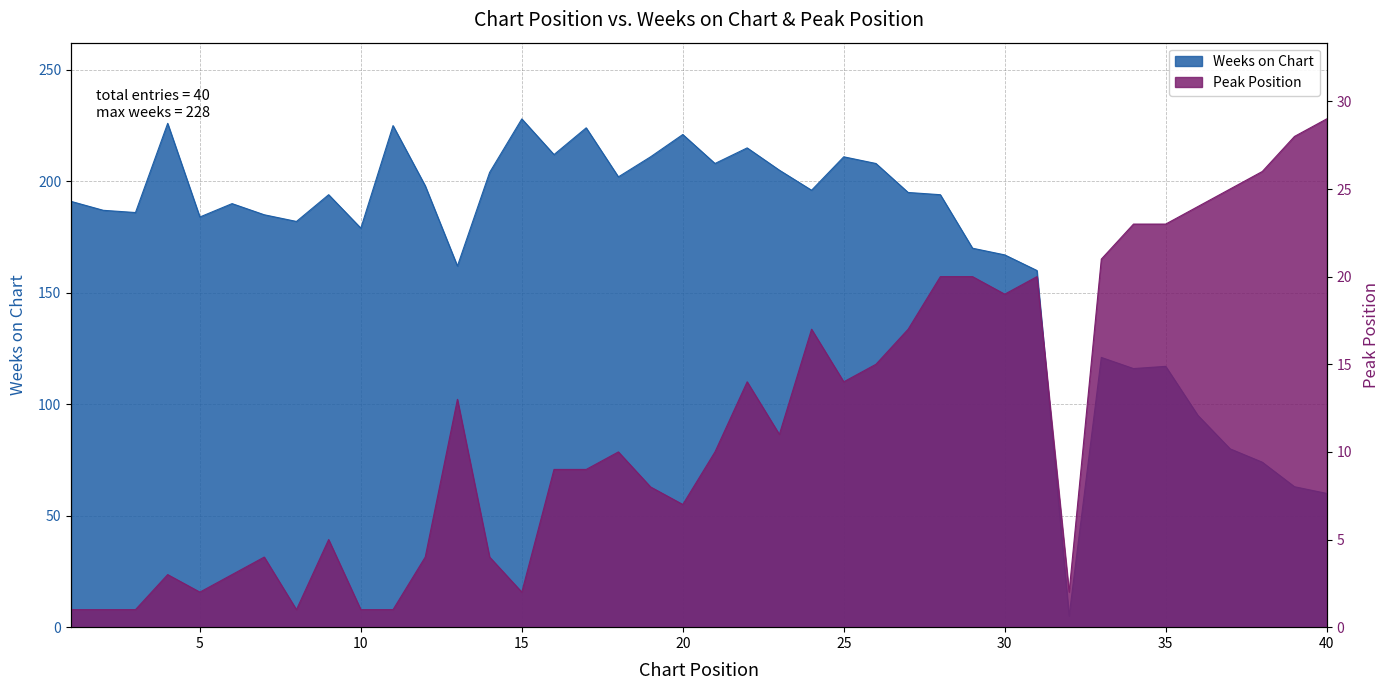

What is the value of the Peak Position point at the 30th from the left?

19